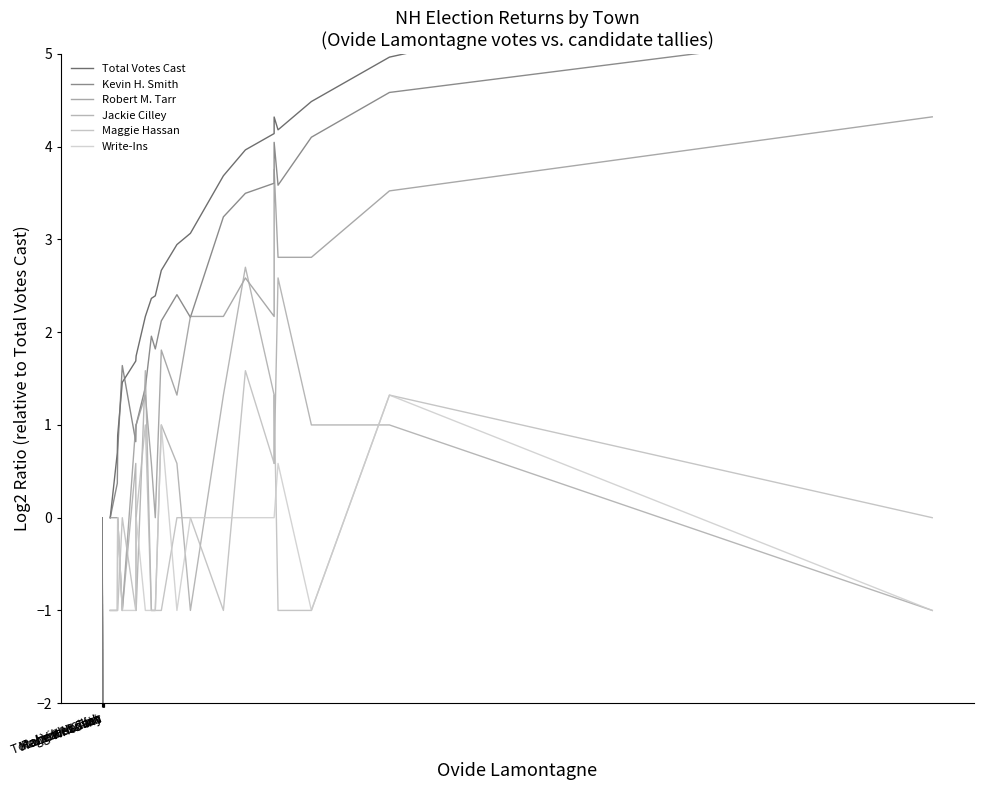

True or false: Maggie Hassan and Jackie Cilley intersect in this chart.

True